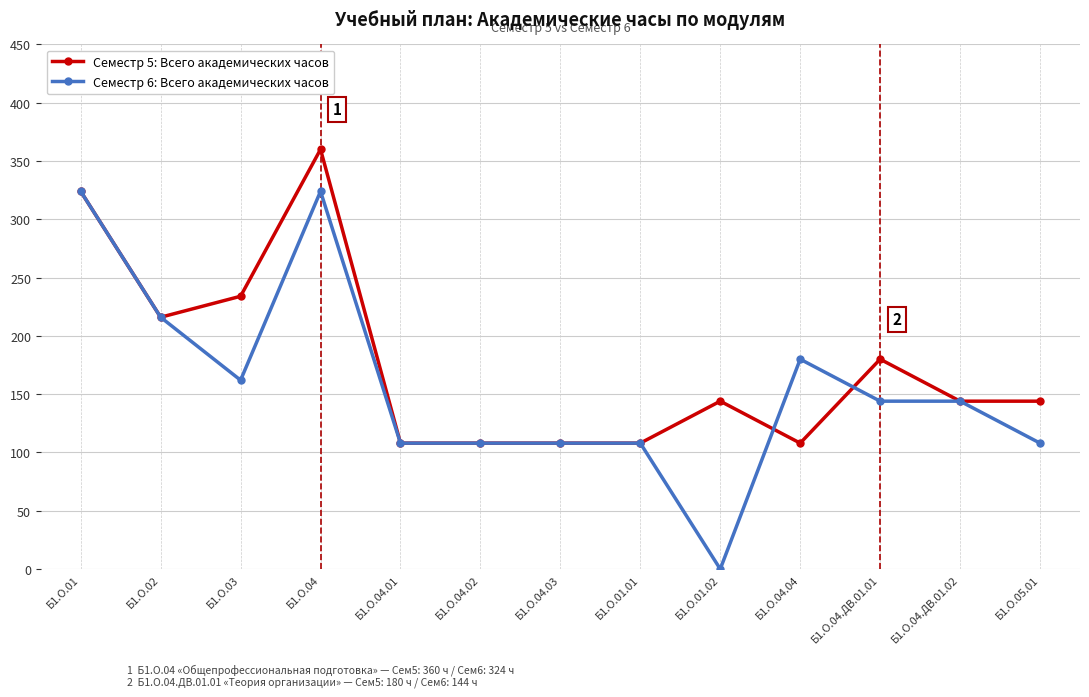

List the series in order of their peak value, highest first.

Семестр 5: Всего академических часов, Семестр 6: Всего академических часов